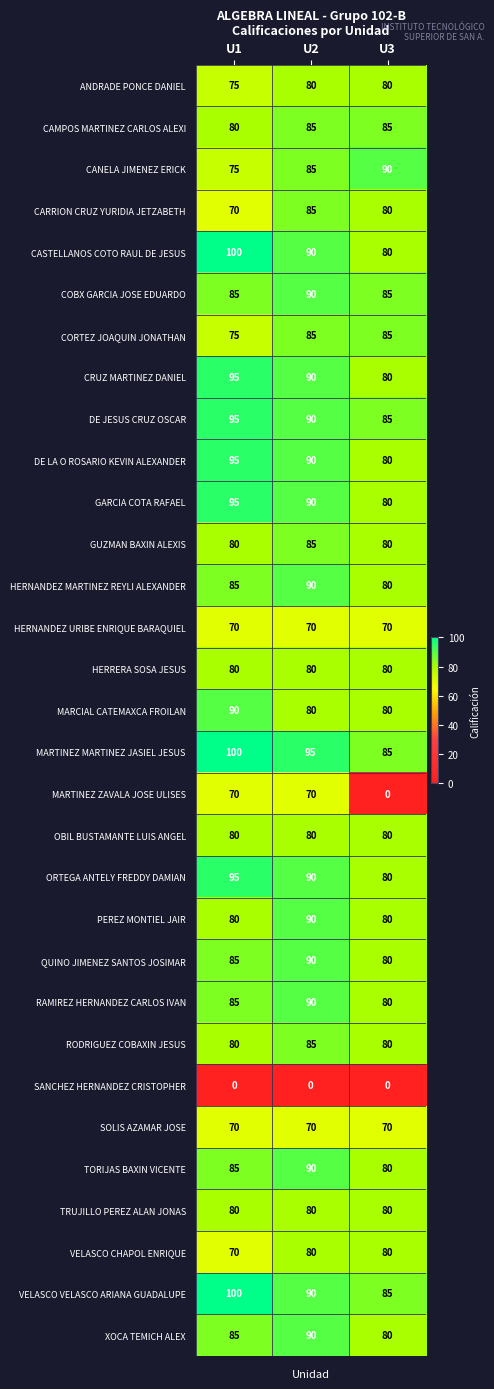

Where is CAMPOS MARTINEZ CARLOS ALEXI nearest to the value 82?

U1